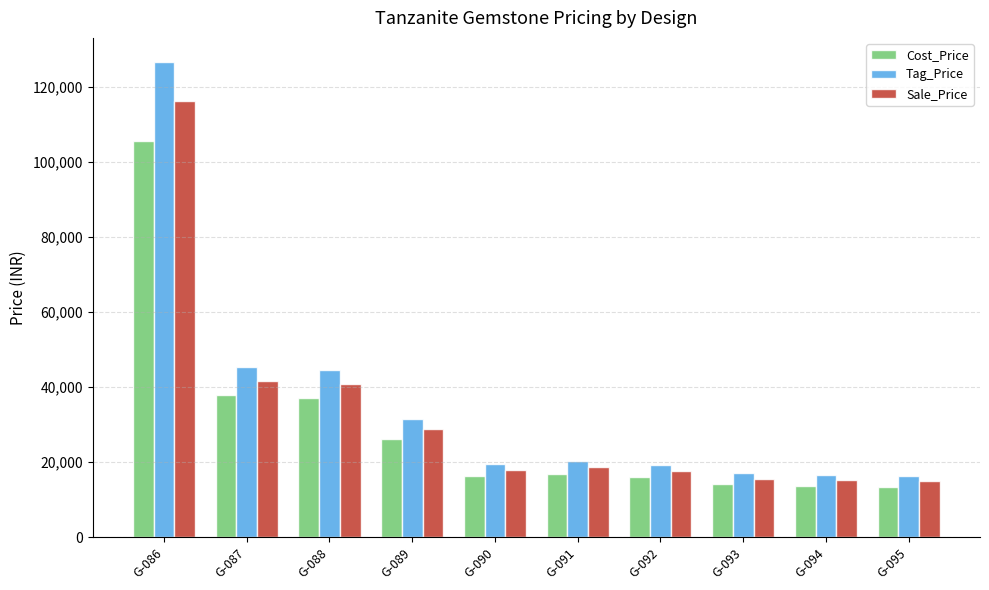

Rank the series at G-091 from lowest to highest value.

Cost_Price, Sale_Price, Tag_Price